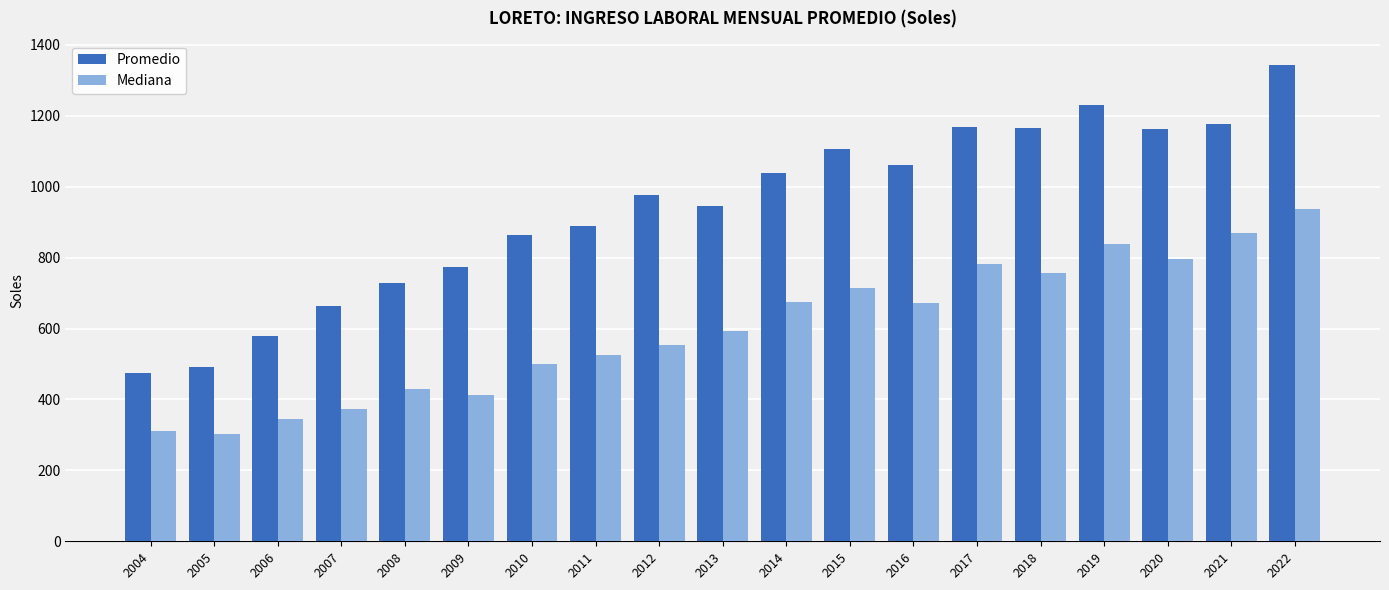

What is the difference between the second highest and second lowest values in the Promedio series?

739.4